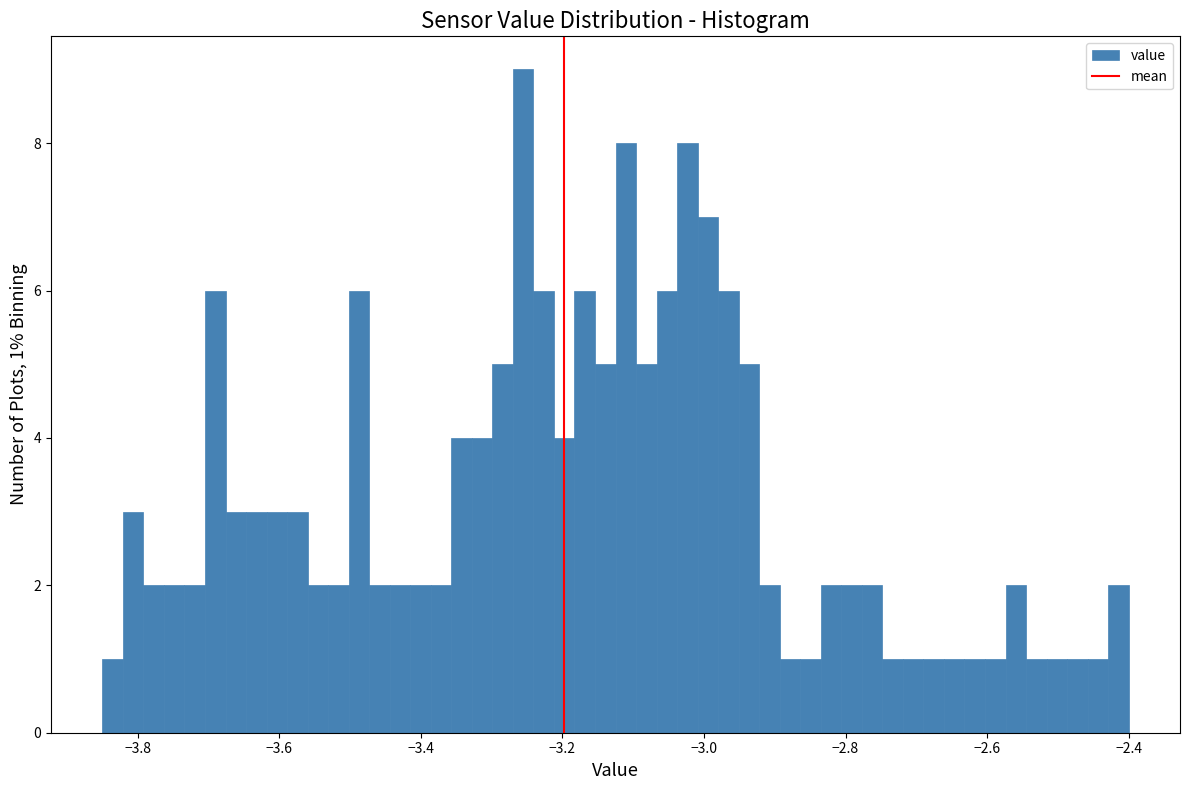

Around what value on the x-axis is the tallest bar? Give the approximate position of its centre, as read against the axis.

-3.26